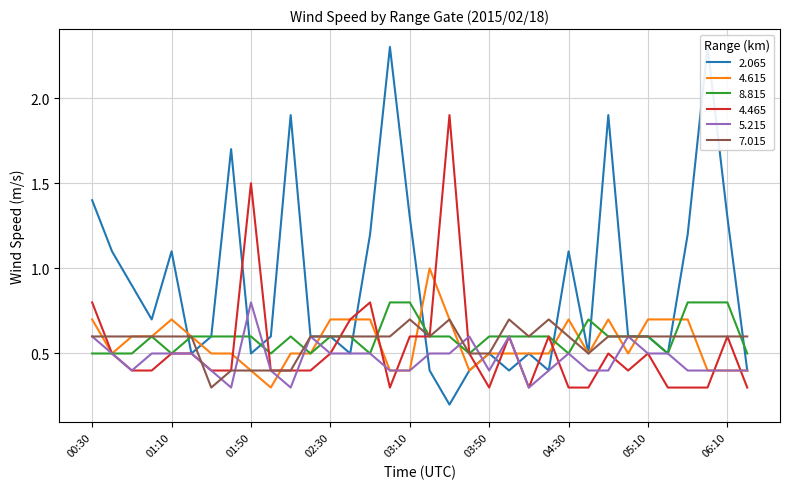

Between 00:30 and 02:40, which series saw the biggest shift?

2.065